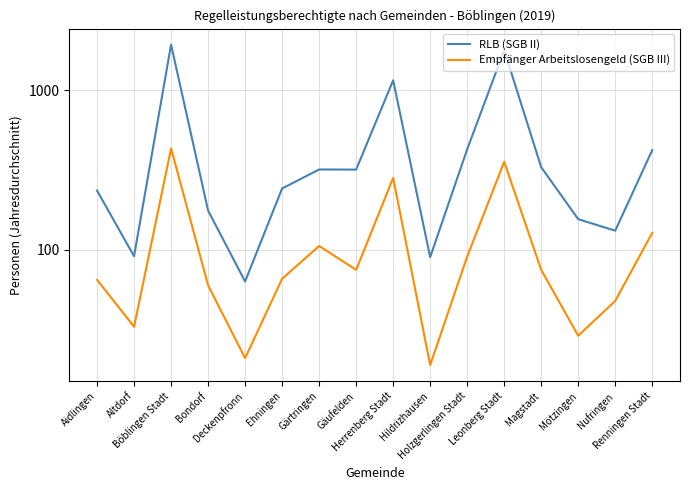

How many lines are shown in the chart?

2